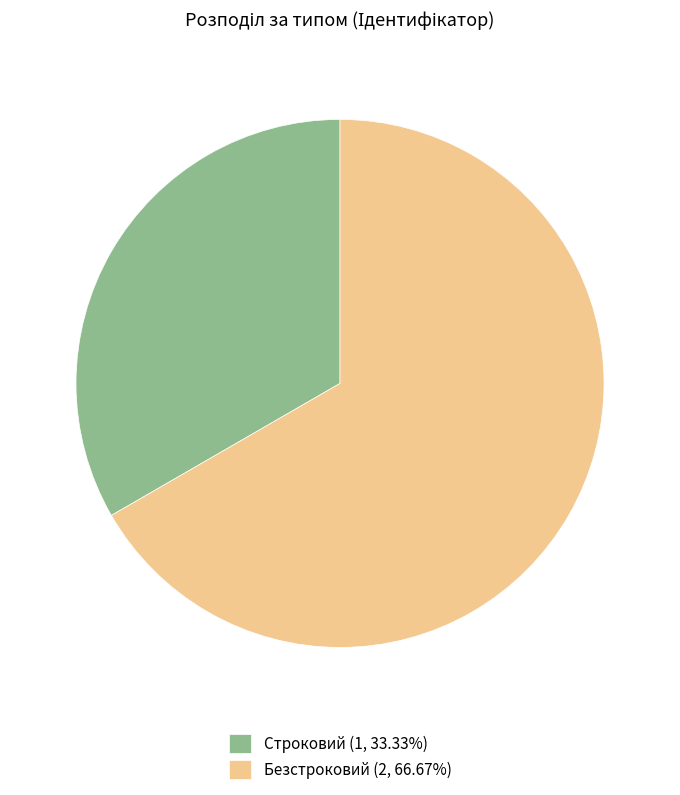

Rank the categories by value from lowest to highest.

Строковий, Безстроковий